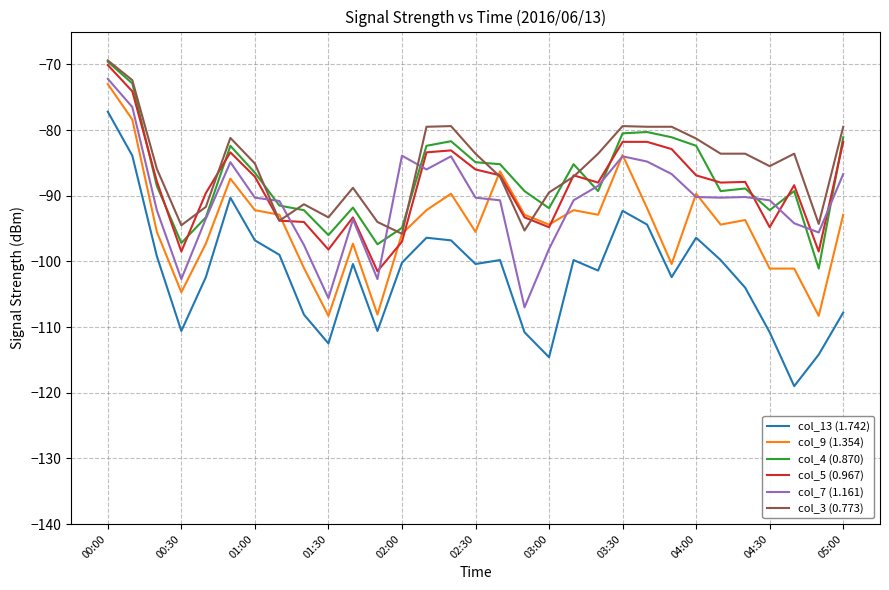

True or false: col_4 (0.870) and col_13 (1.742) cross at least once.

False